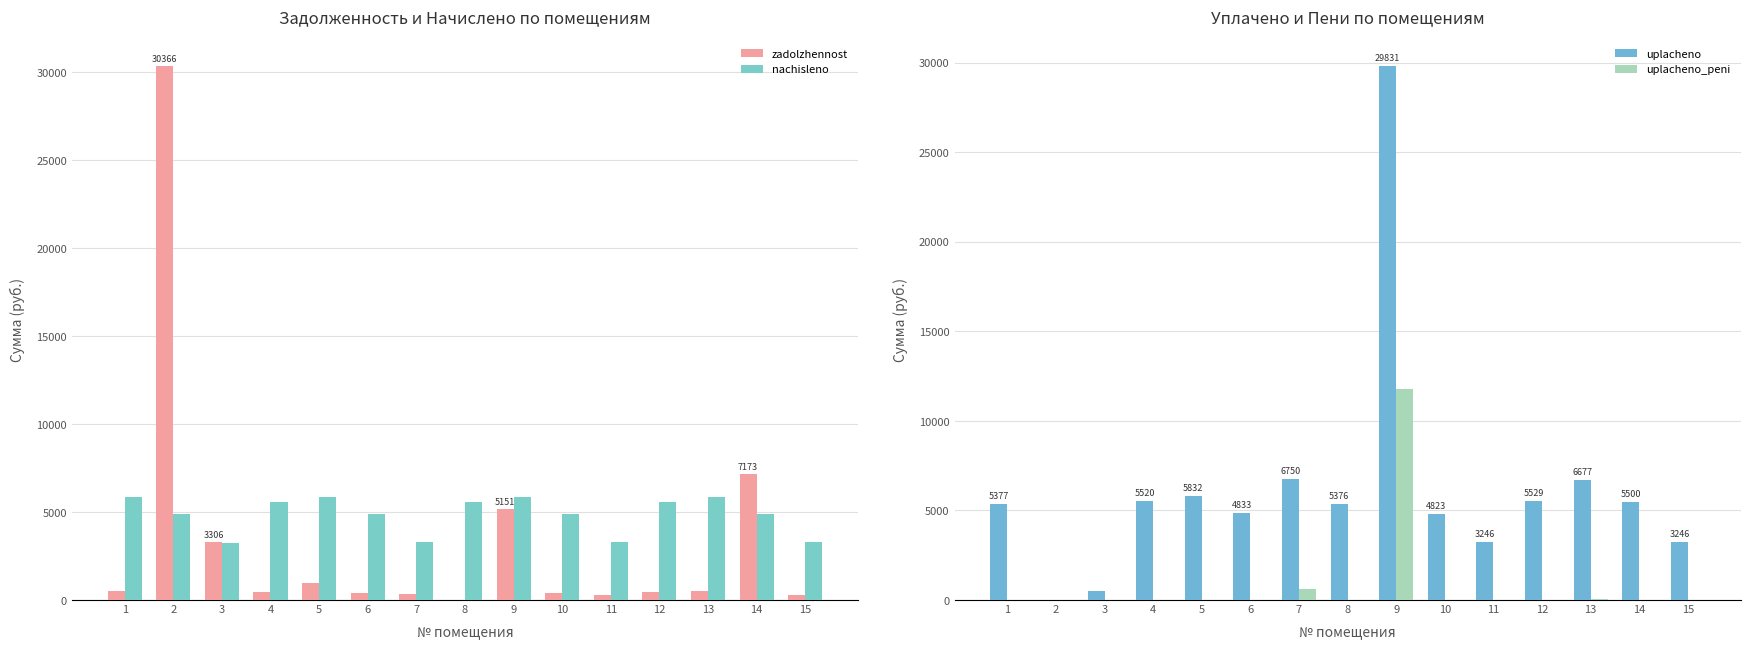

Between 4 and 11, which series saw the biggest shift?

nachisleno